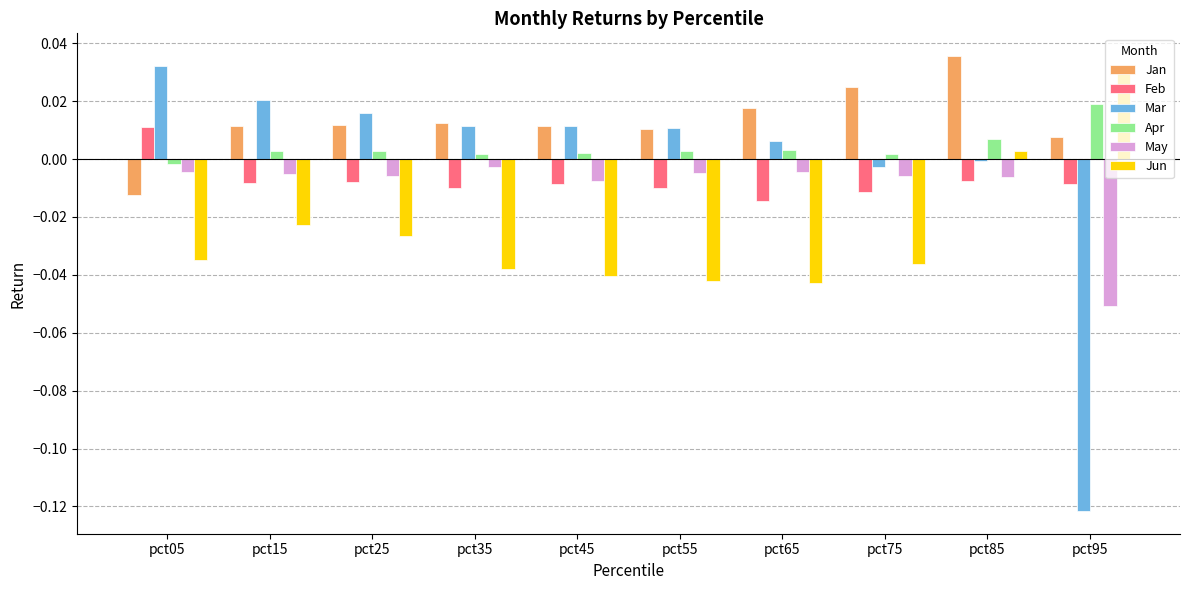

Between pct35 and pct85, which series saw the biggest shift?

Jun